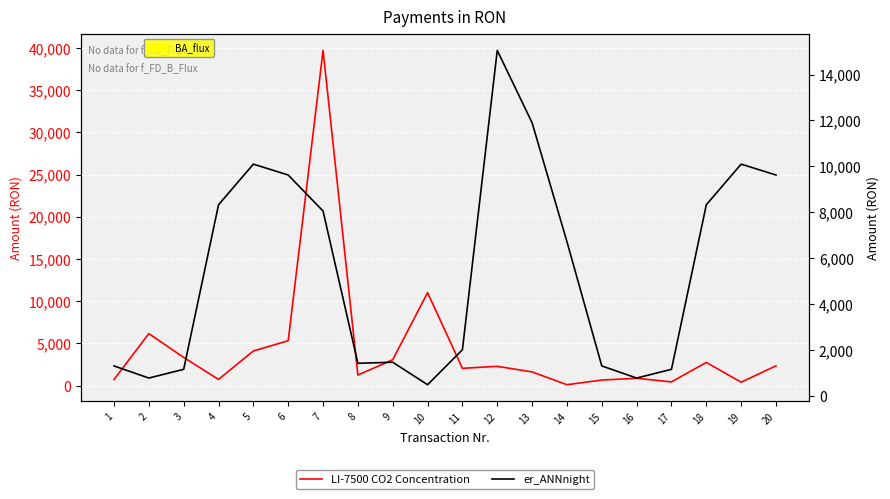

The er_ANNnight series shows 2252.5 at 15. True or false?

False